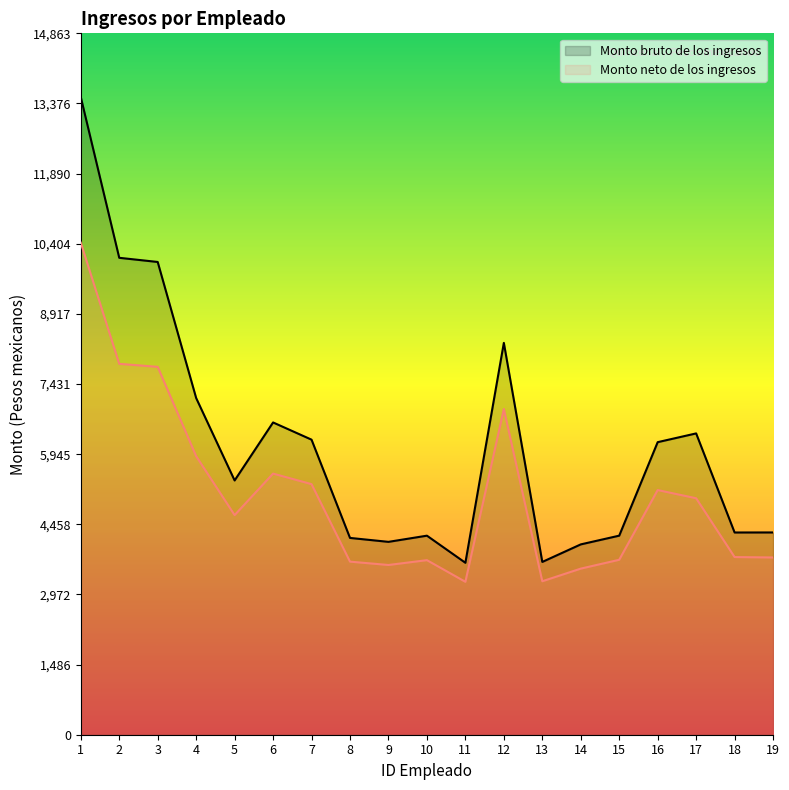

List the labels in order of Monto neto de los ingresos value, largest first.

1, 2, 3, 12, 4, 6, 7, 16, 17, 5, 18, 19, 15, 10, 8, 9, 14, 13, 11